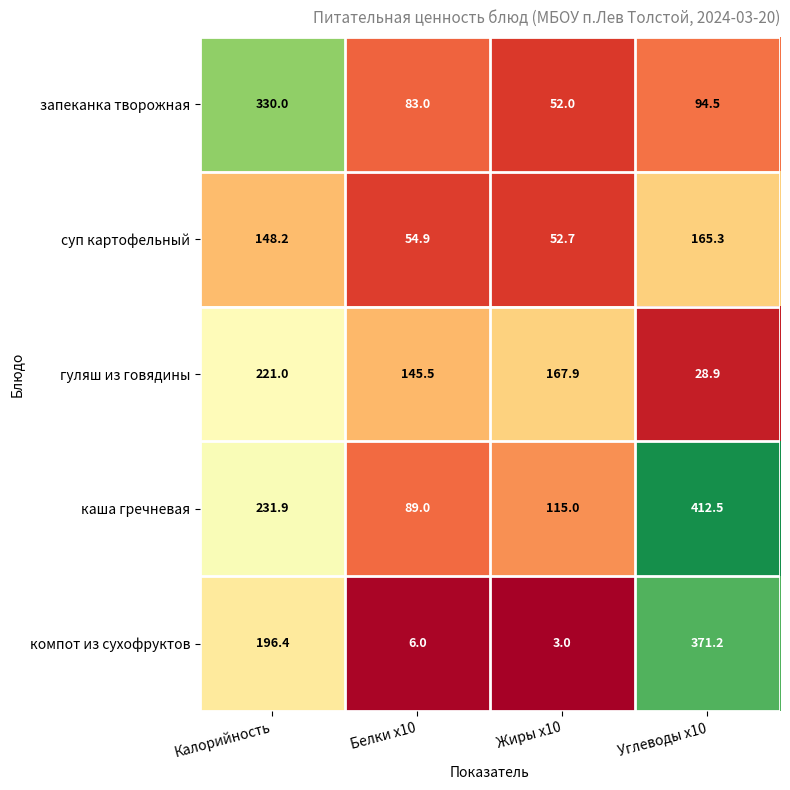

What is the difference between the maximum and minimum values in the компот из сухофруктов series?

368.2